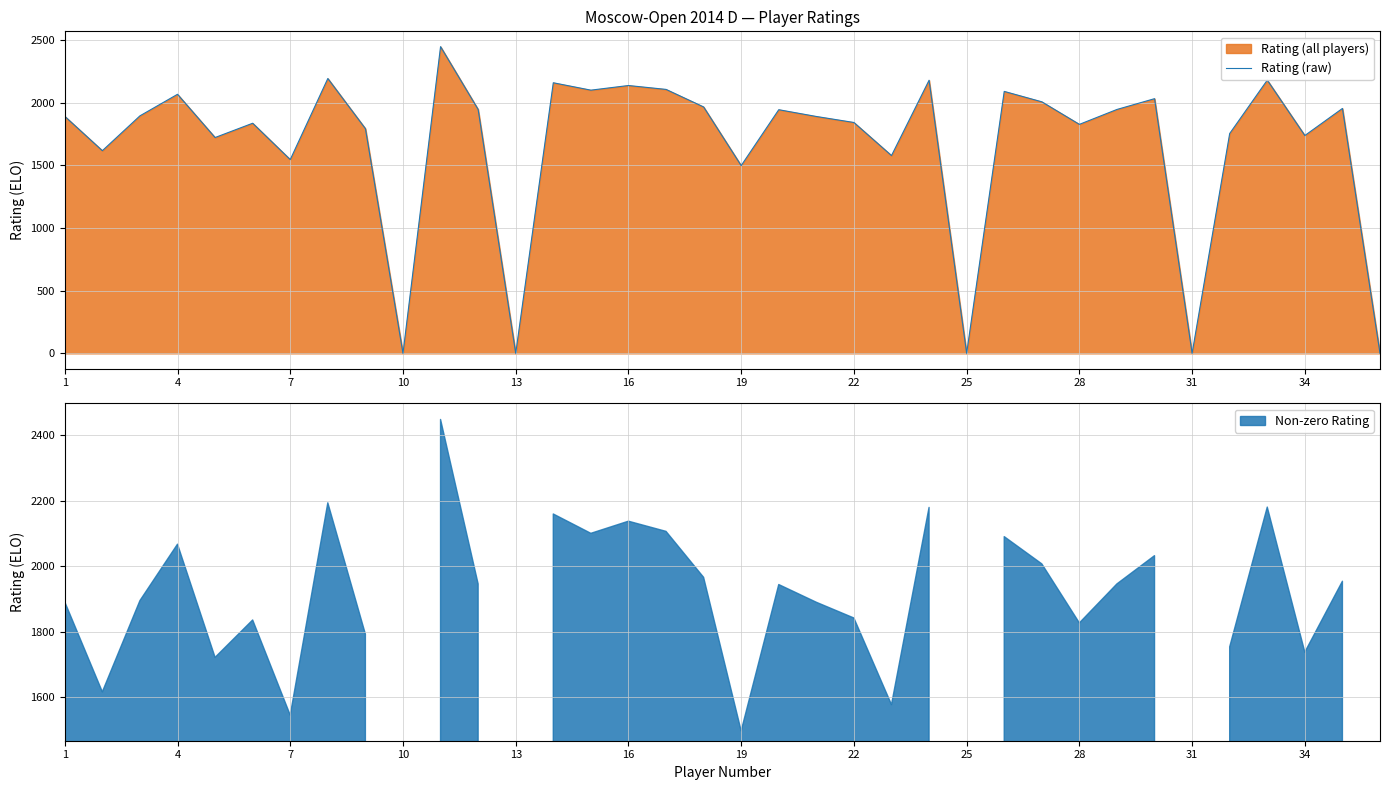

What is the maximum value for Rating (raw)?

2447